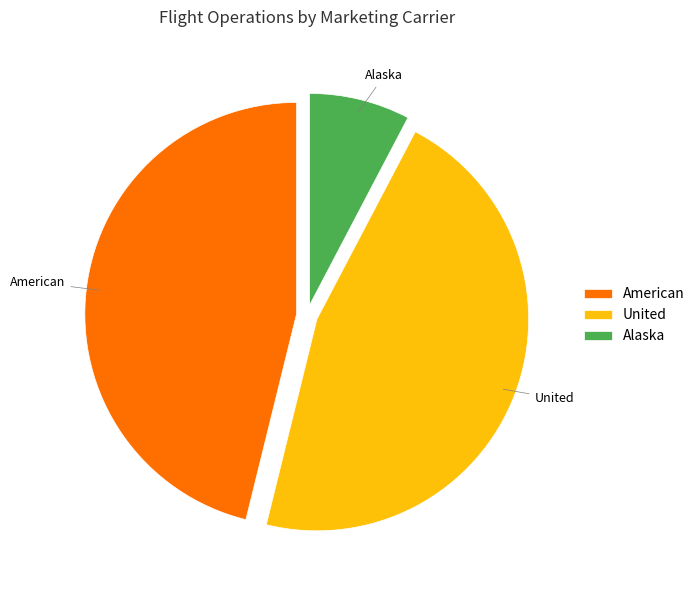

Which slice is the smallest?

Alaska